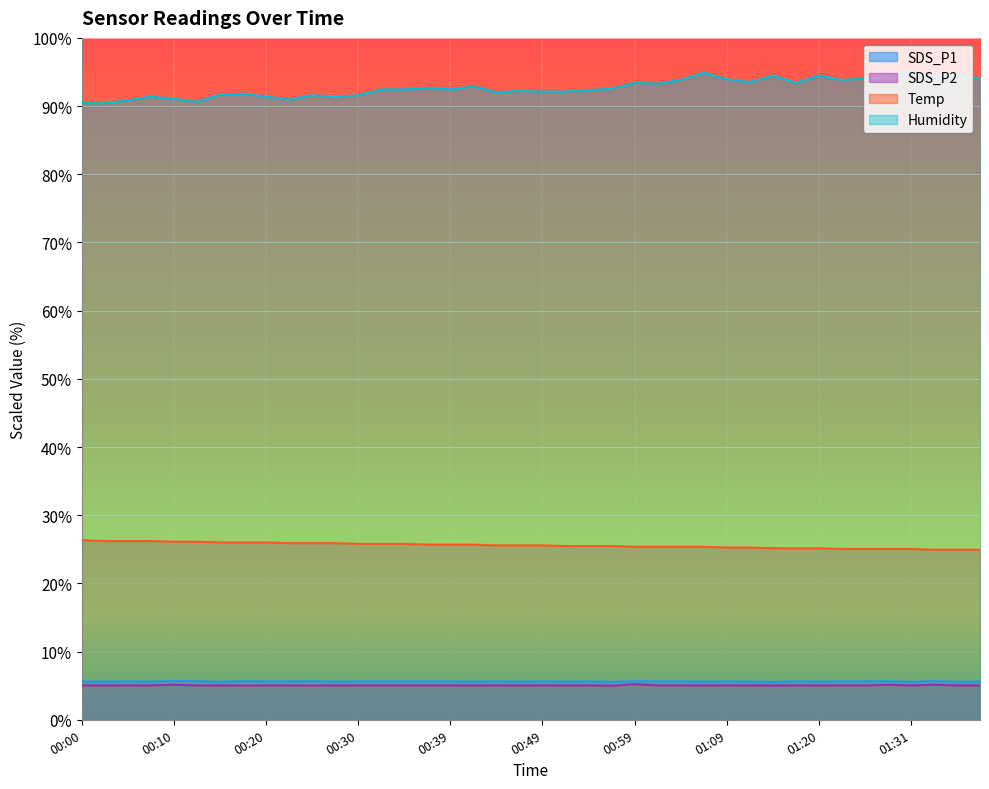

At how many categories does at least one series exceed 56?

40